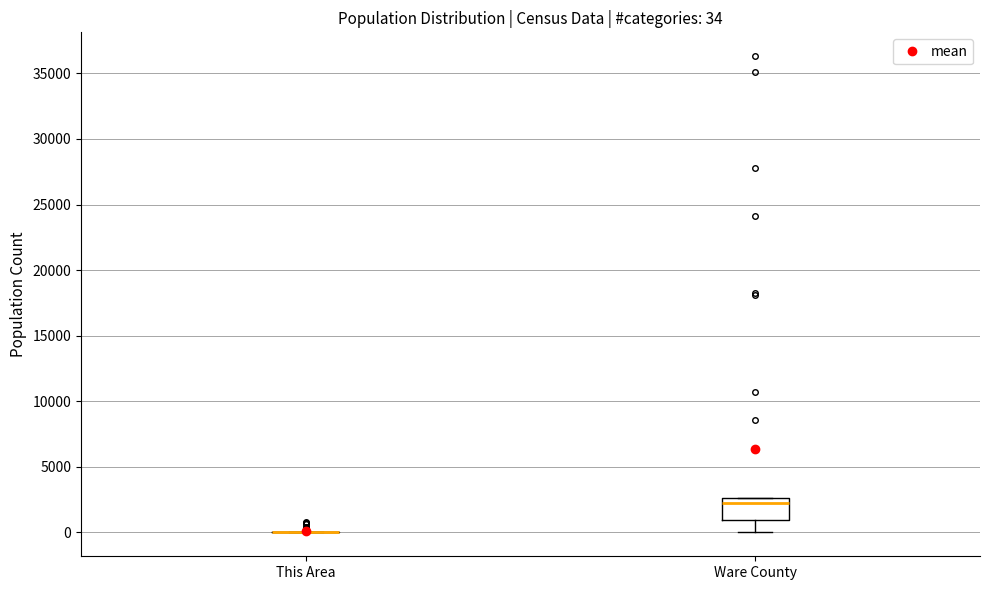

Comparing the boxes themselves (not the whiskers), which one is the tallest?

Ware County